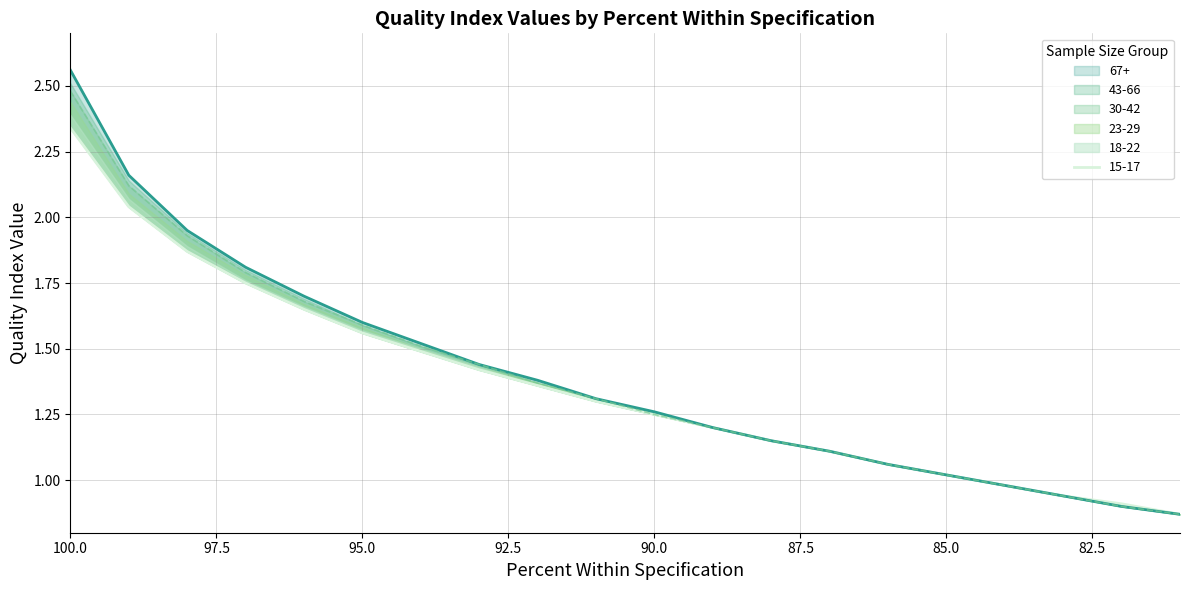

True or false: 67+ has a value of 1.1 at 88.

True